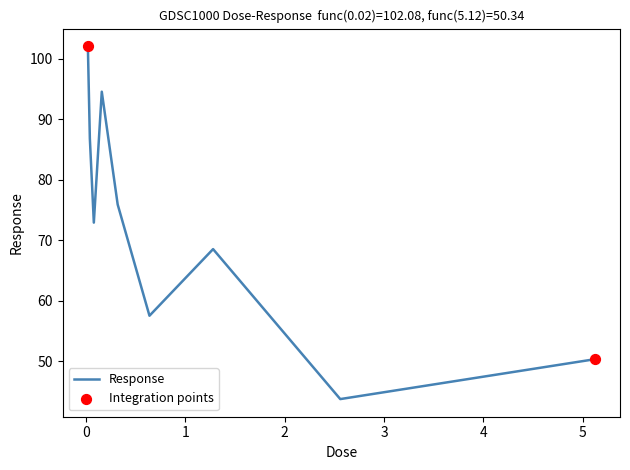

What is the greatest value displayed?

102.1